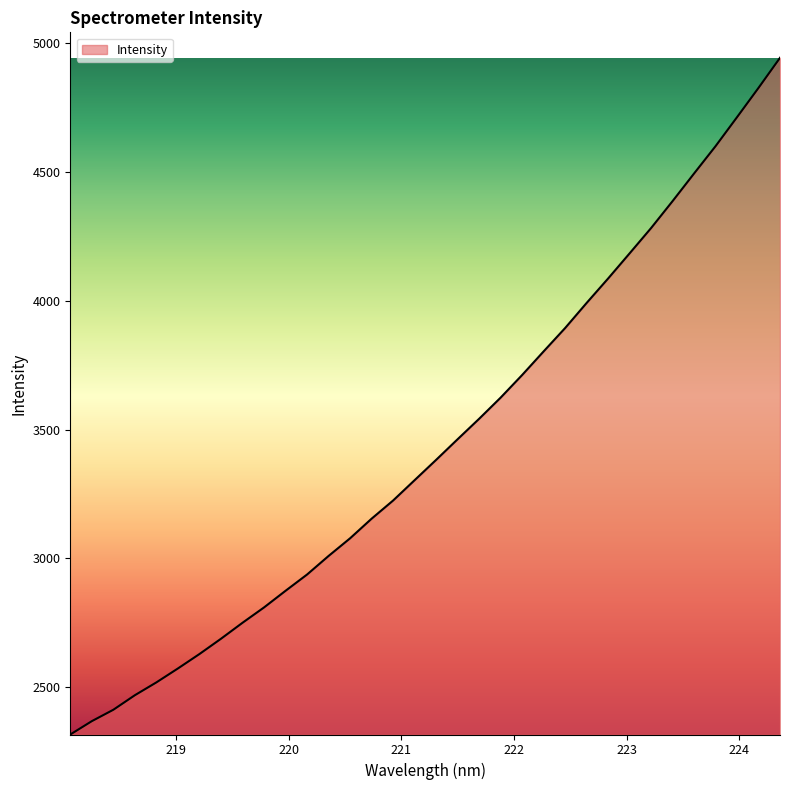

What is the minimum value shown in the chart?

2316.6